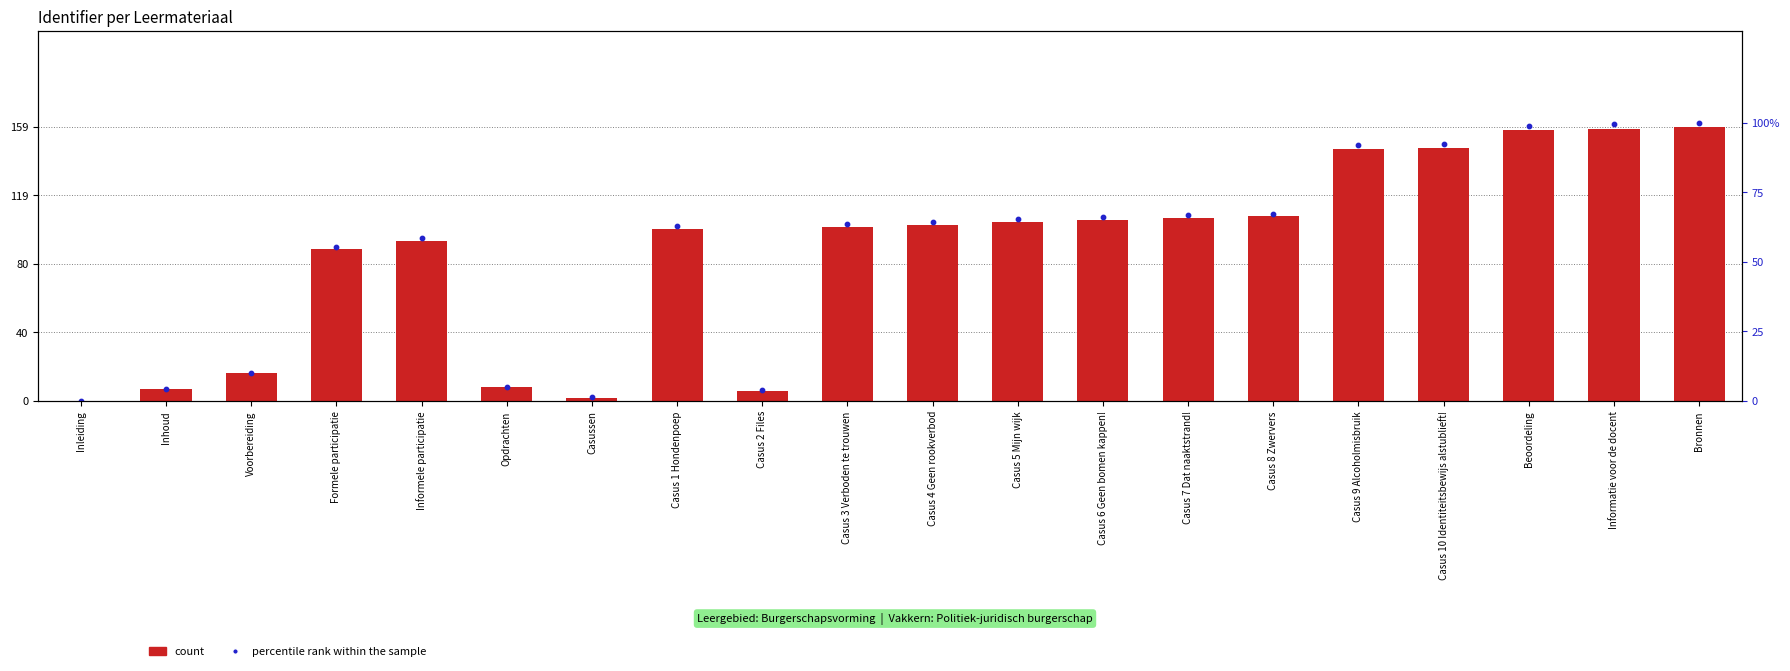

Which series has the largest total across all categories?

count